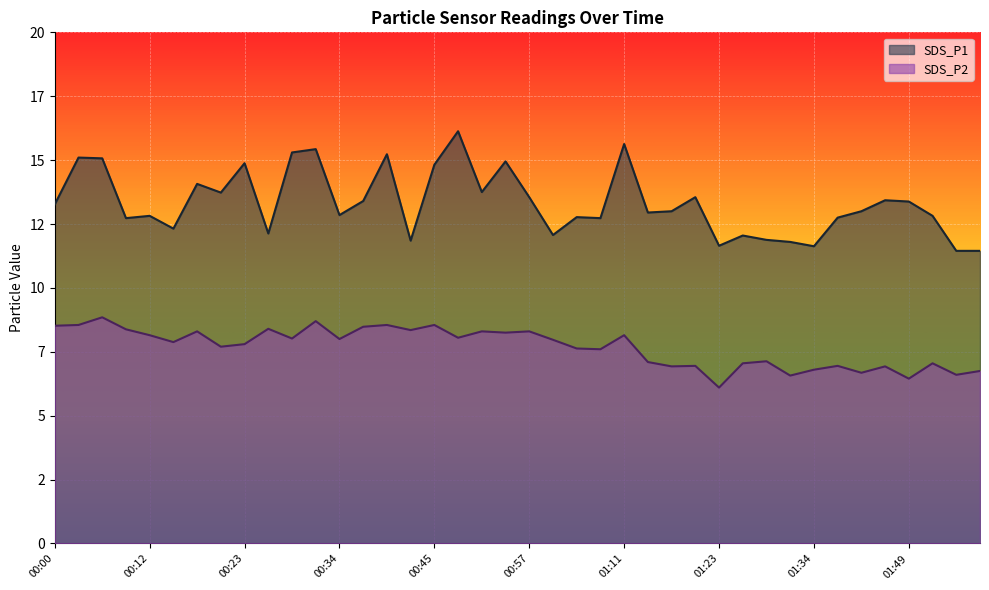

At which category does SDS_P1 reach its first local valley?

00:09